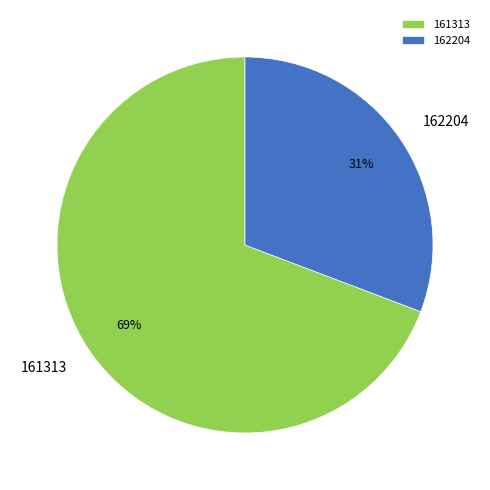

Count the number of slices in the pie.

2